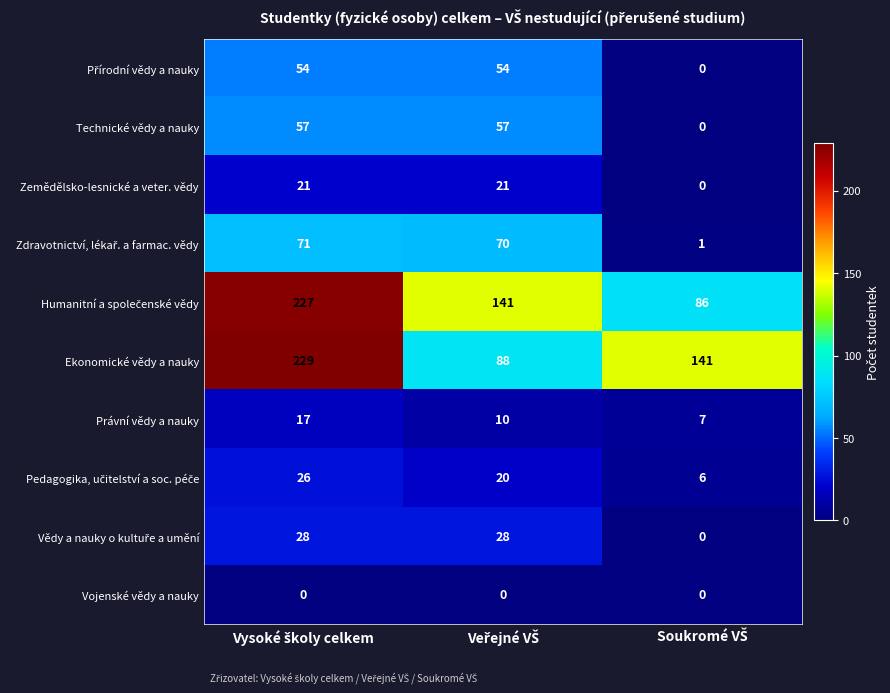

What is the difference between the maximum and minimum values in the Technické vědy a nauky series?

57